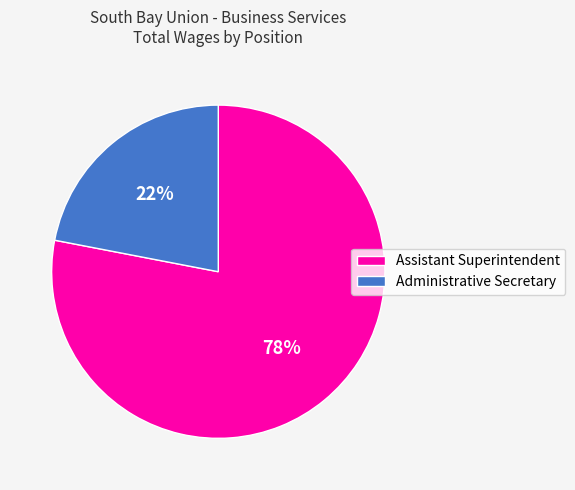

How many segments does this pie chart have?

2